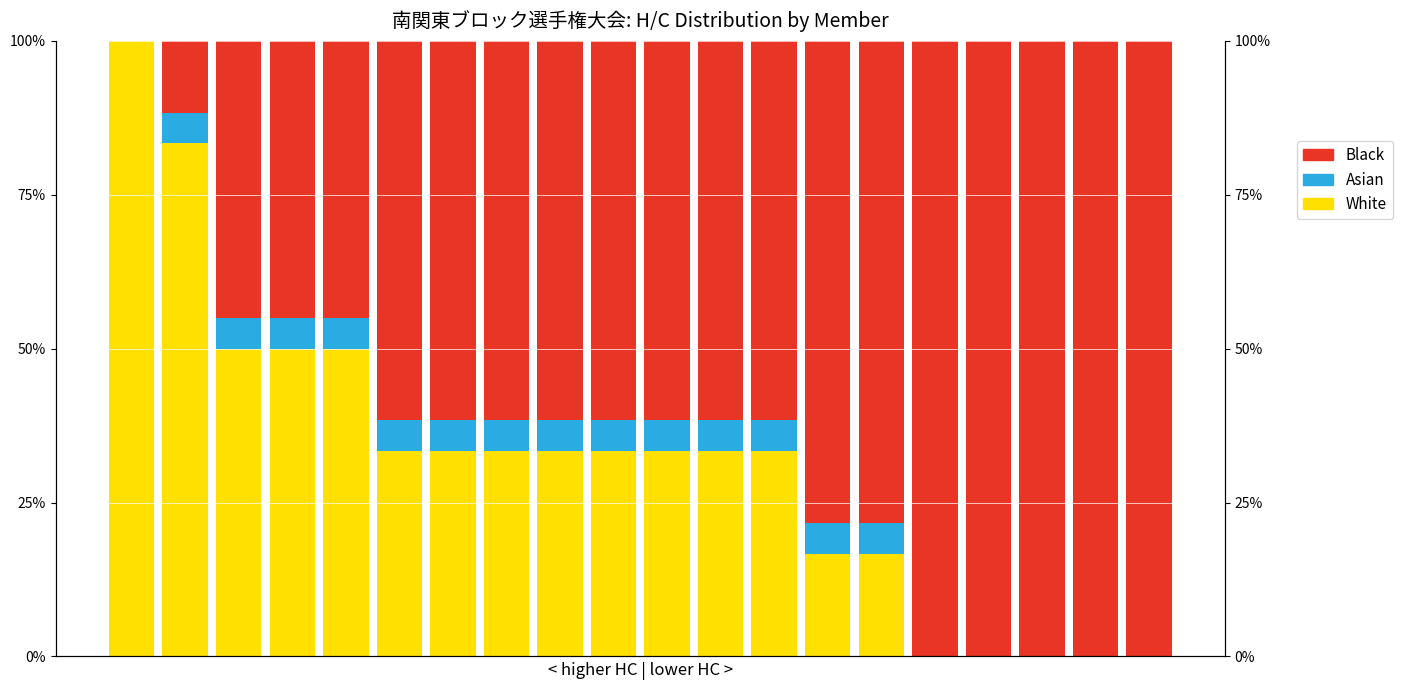

True or false: Black has a value of 0.2 at 14.

False